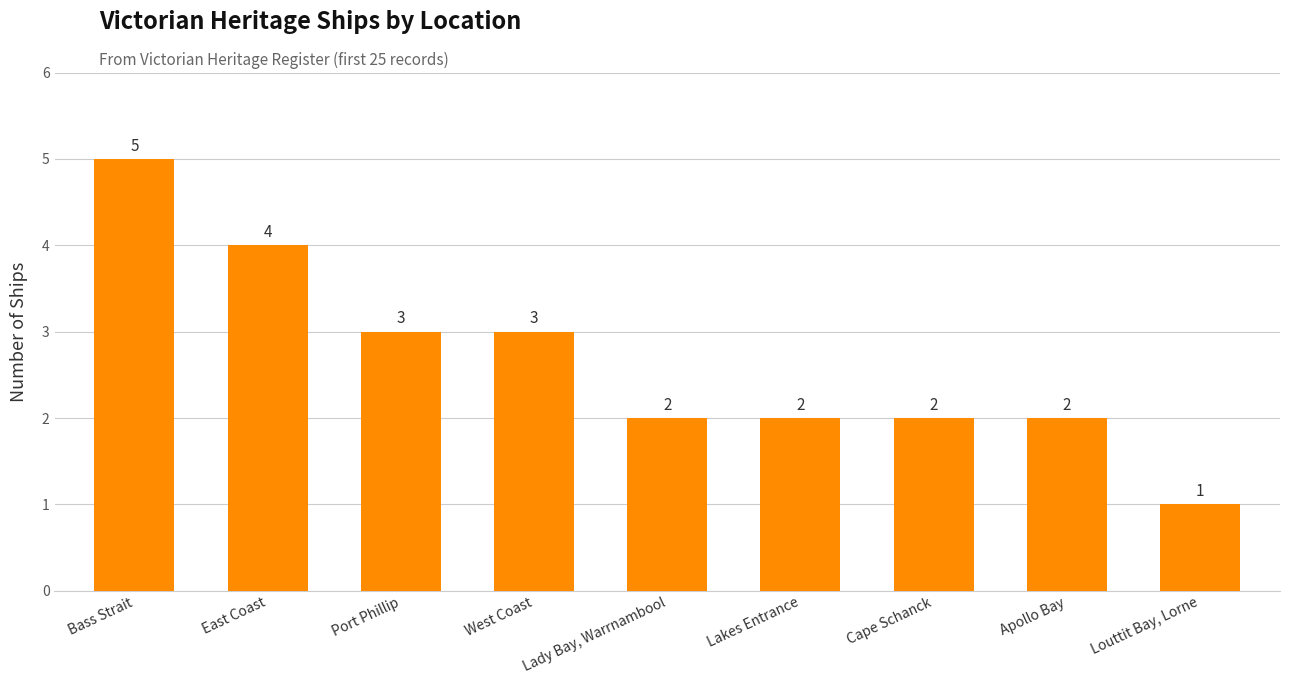

At which label does the data first exceed 2?

Bass Strait